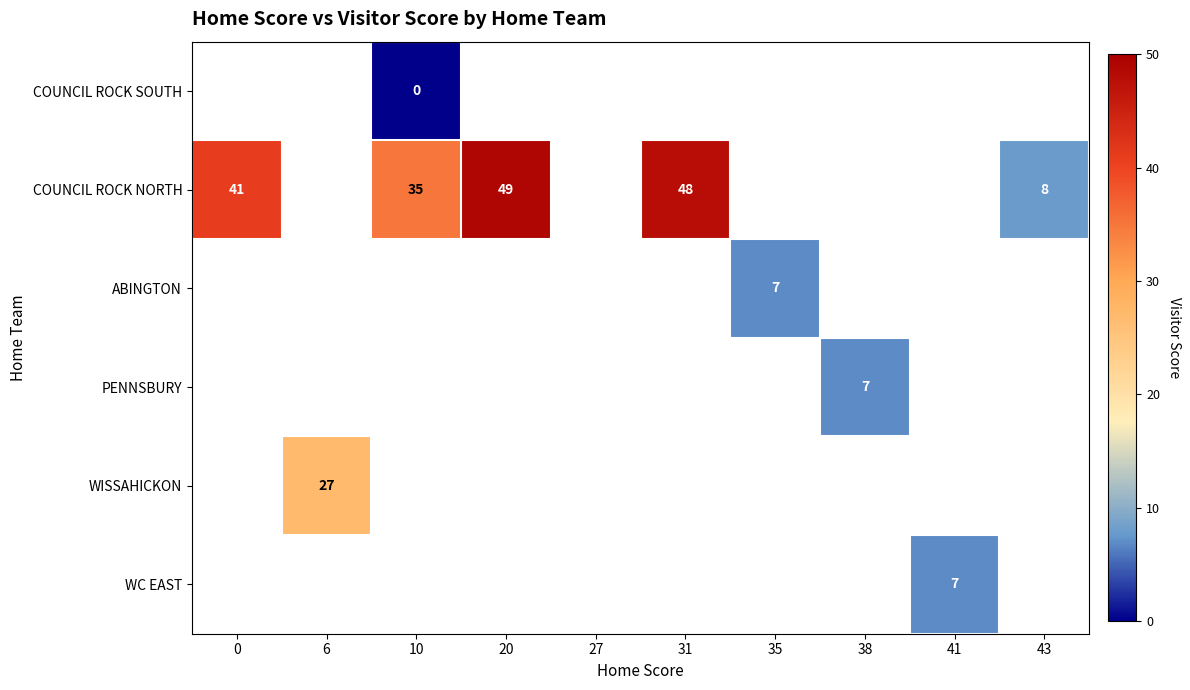

Is it true that WISSAHICKON equals 36 at 6?

False